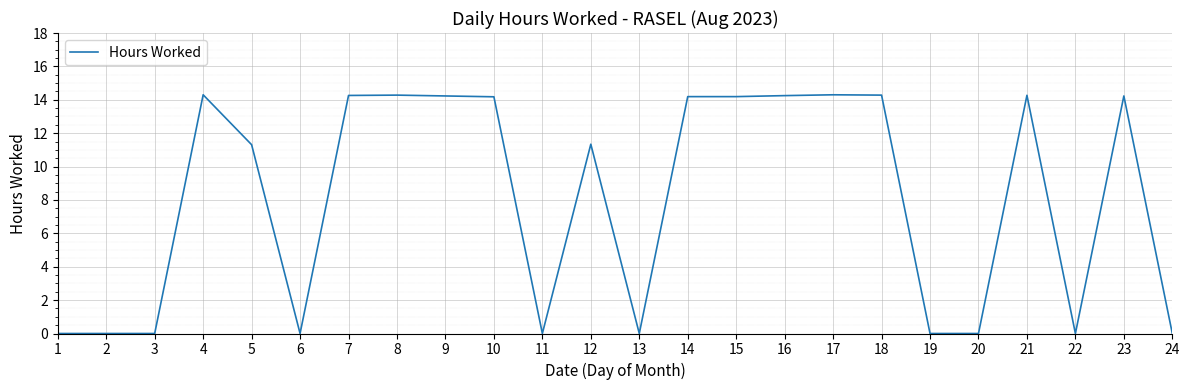

What is the sum of the values at 3 and 14?

14.2